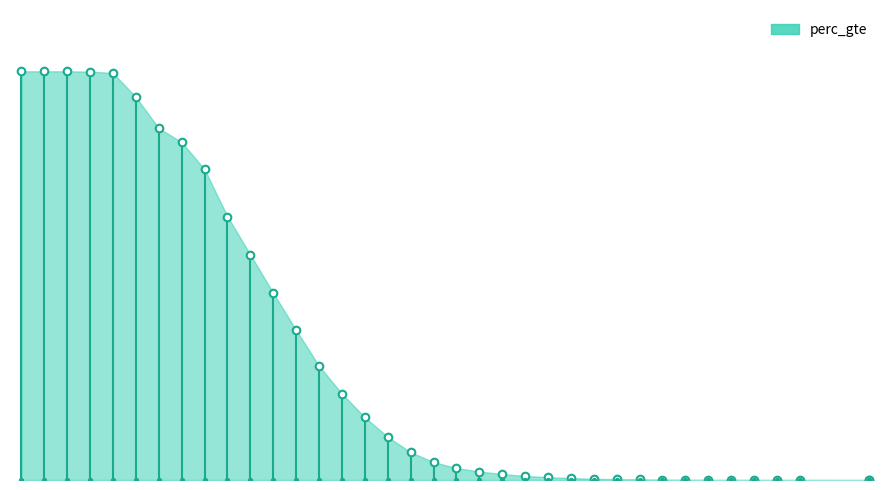

Which has a higher value, 17 or 22?

17